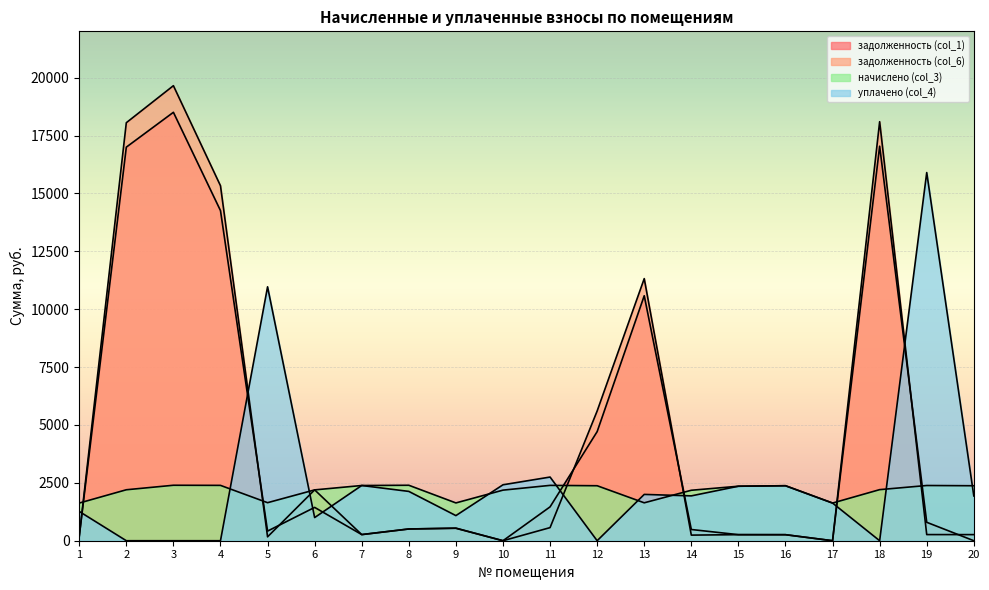

What is the greatest value displayed?

19652.2